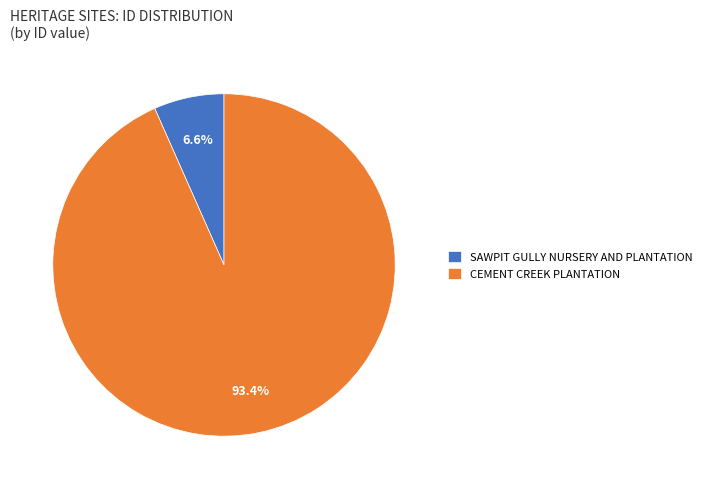

To the nearest percent, what percentage of the pie is CEMENT CREEK PLANTATION?

93%